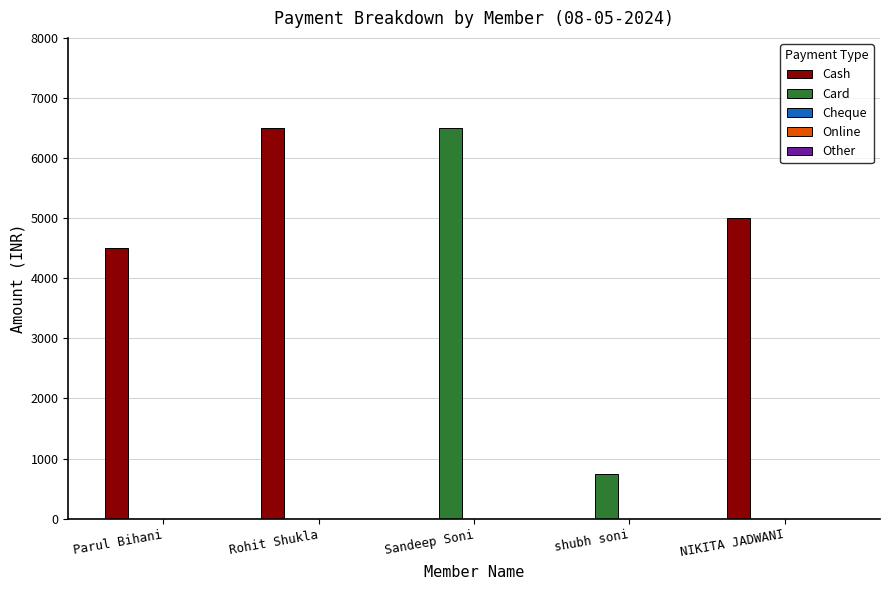

Between Parul Bihani and Rohit Shukla, which series saw the biggest shift?

Cash